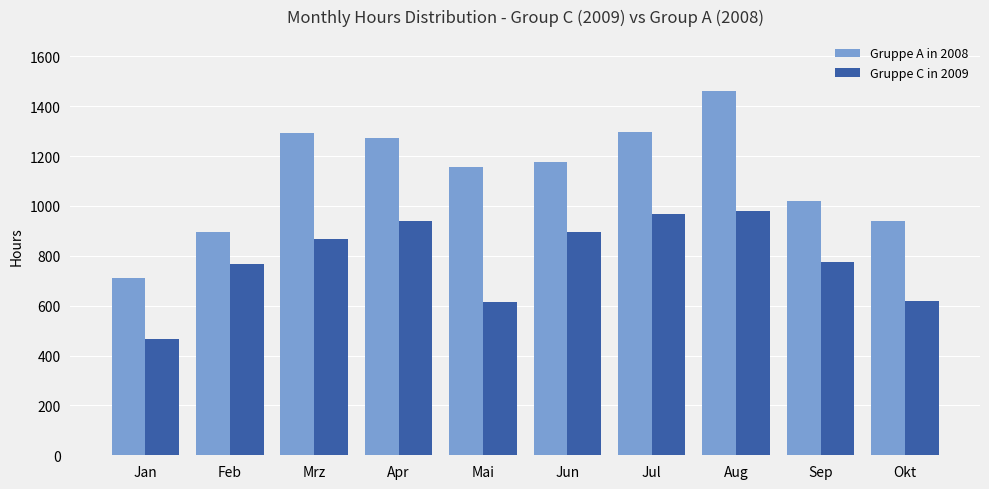

List the series in order of their peak value, lowest first.

Gruppe C in 2009, Gruppe A in 2008